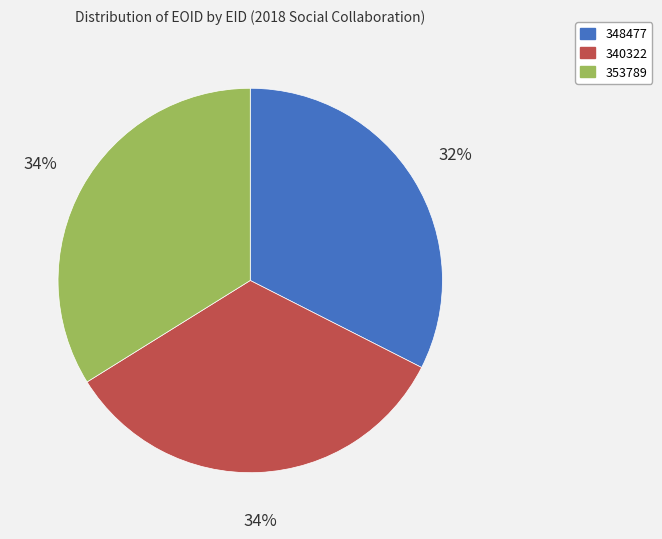

What is the ratio of the value at 340322 to the value at 353789?

1.0